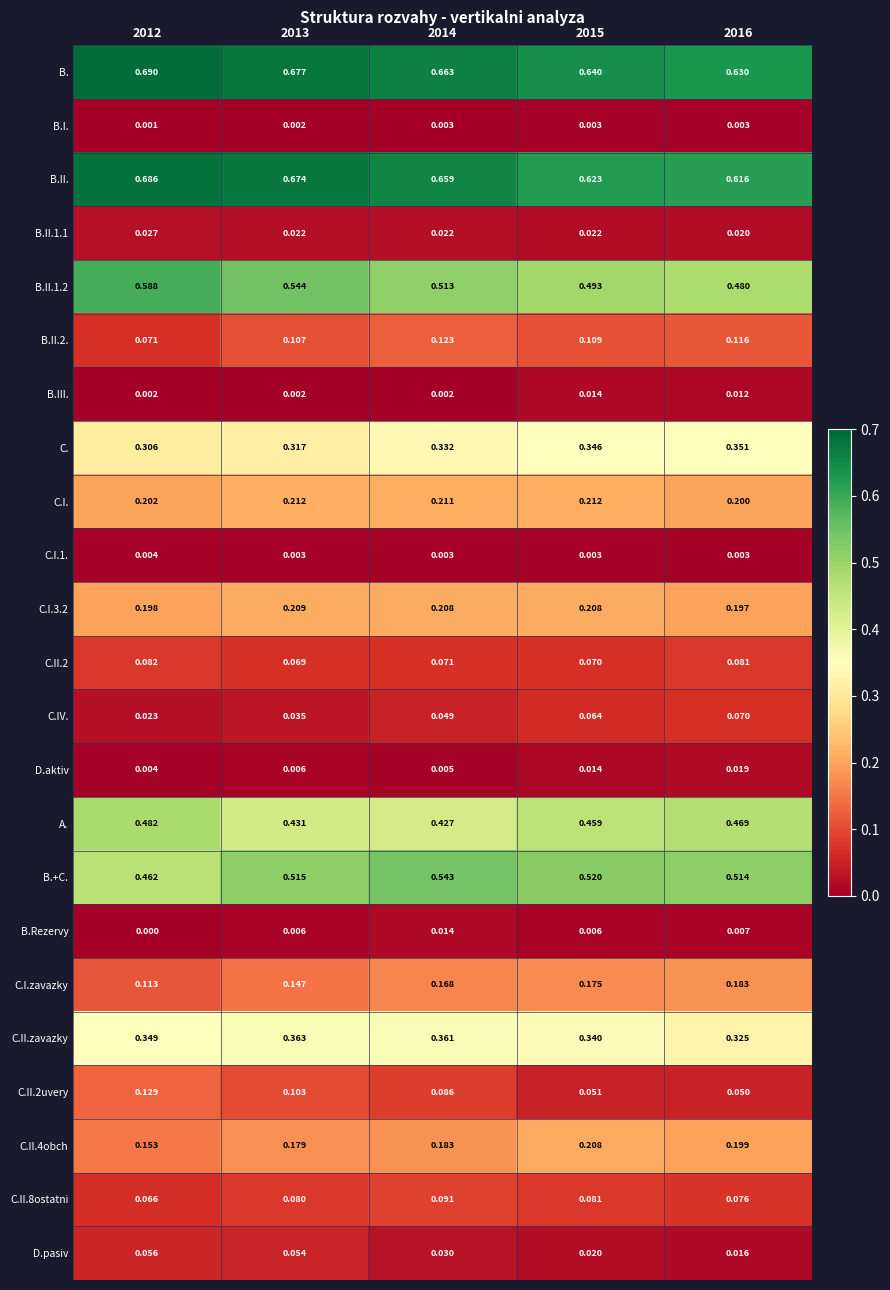

Between 2014 and 2016, which series saw the biggest shift?

B.II.